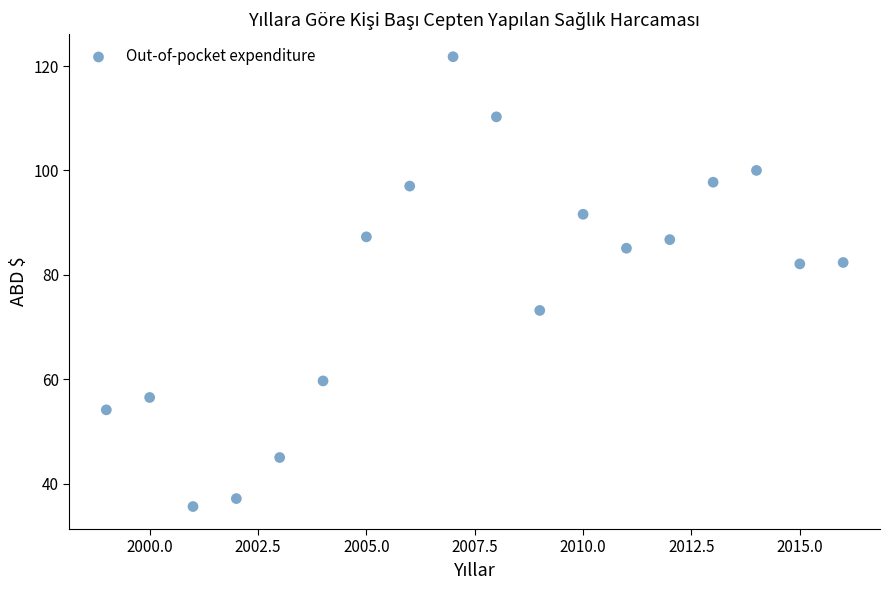

What is the range of Y values (max minus min)?

86.2